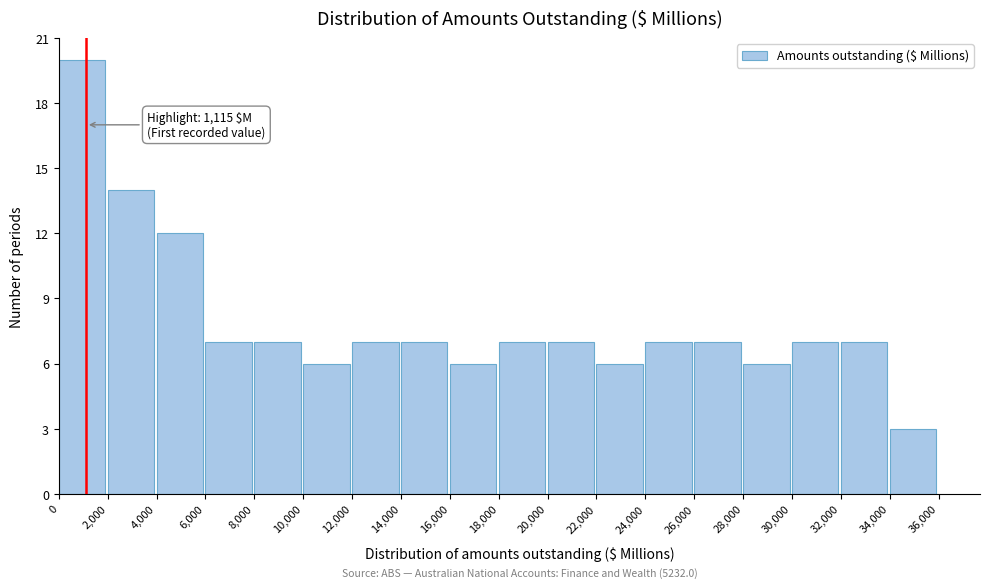

Over which range of the x-axis is the bar tallest?

0 to 2,000